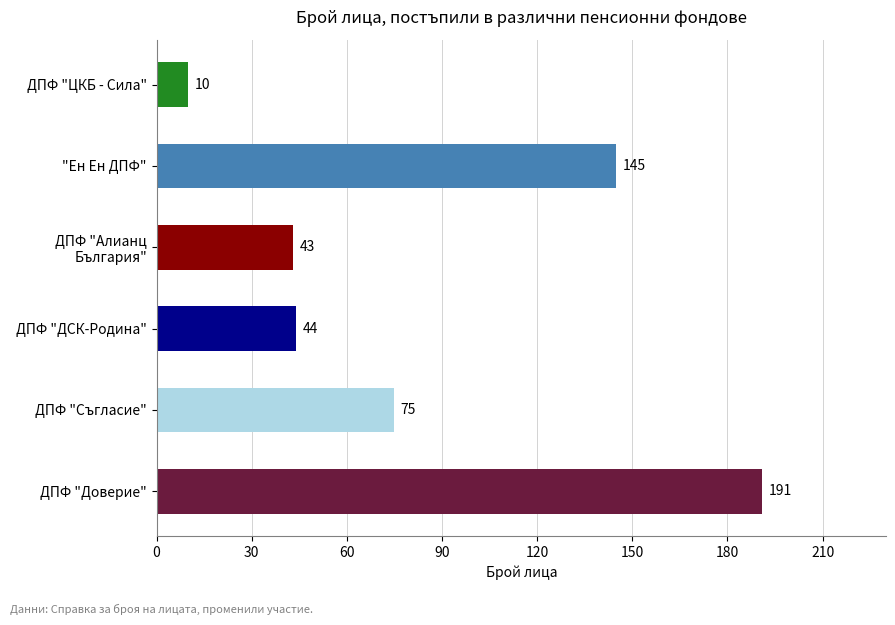

The chart shows a value of 191 at ДПФ "Доверие". True or false?

True